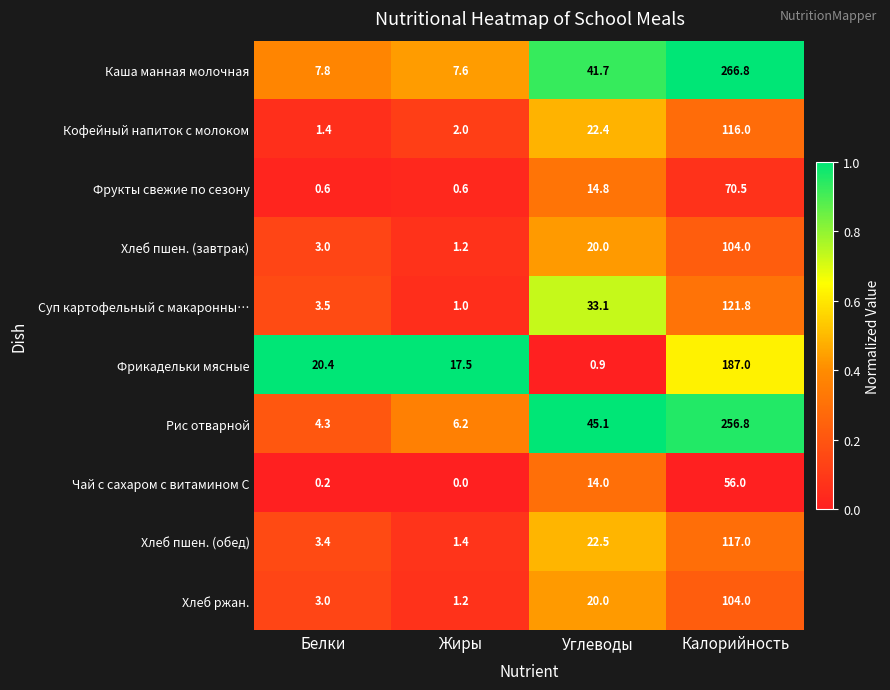

What is the sum of all Суп картофельный с макаронны… values?

159.4